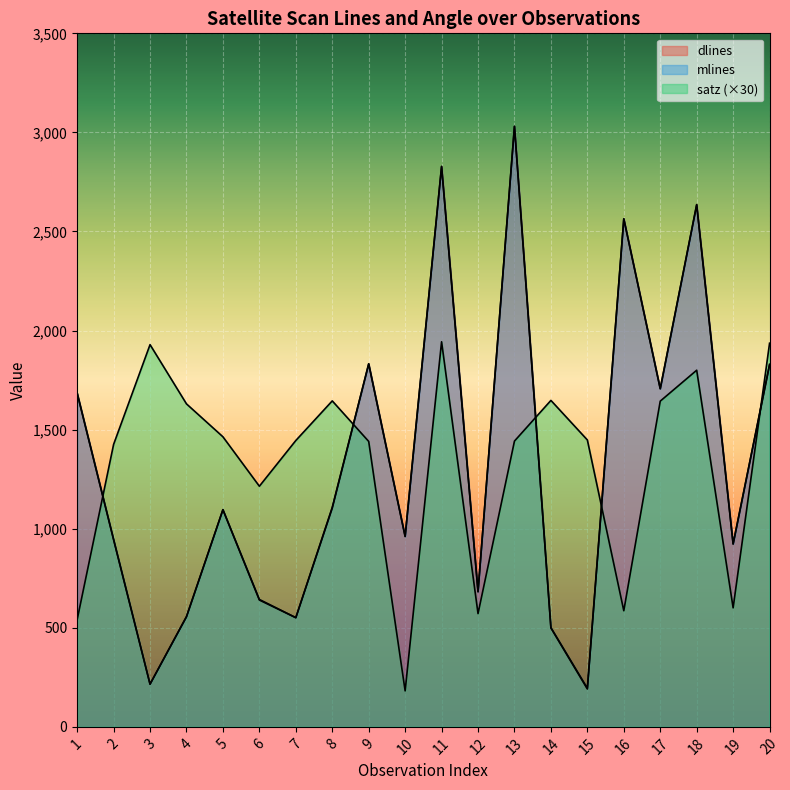

Between 4 and 8, which series saw the biggest shift?

mlines